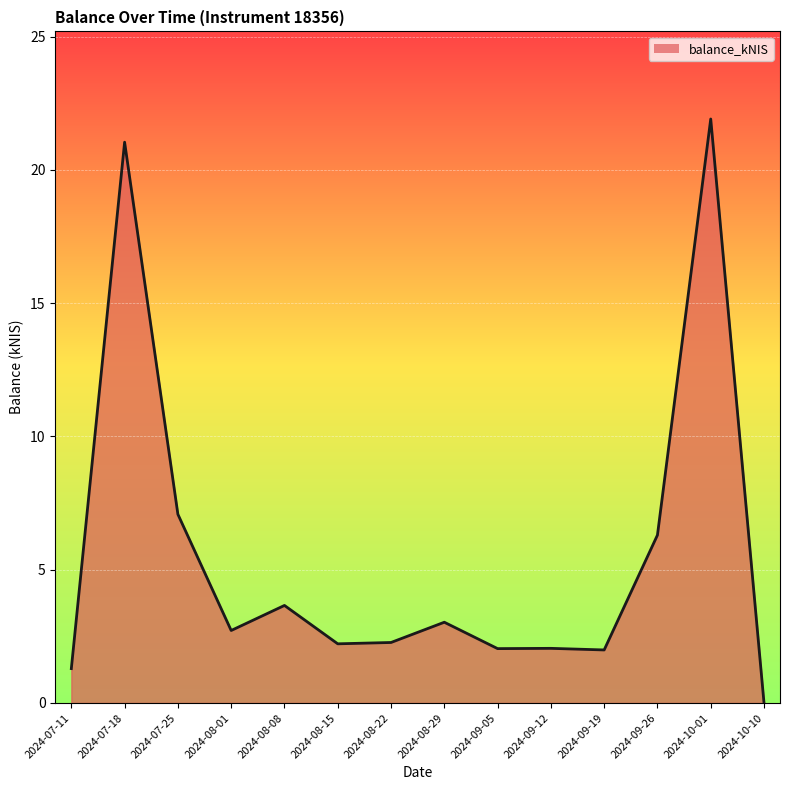

Which has a higher value, 2024-09-19 or 2024-07-11?

2024-09-19